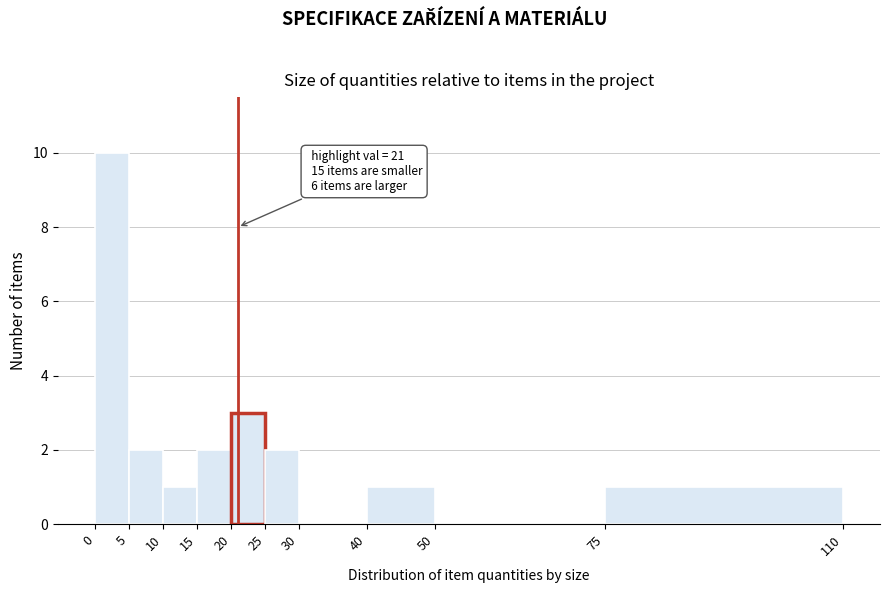

Which range on the x-axis has the tallest bar?

0 to 5